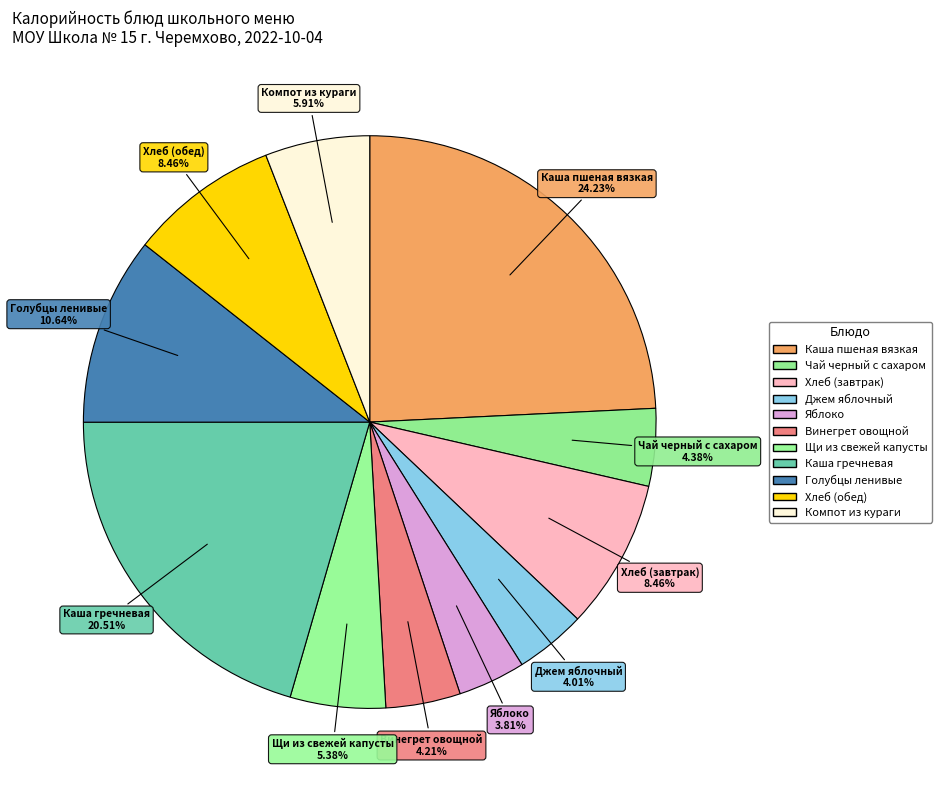

What is the ratio of the value at Джем яблочный to the value at Чай черный с сахаром?

0.9